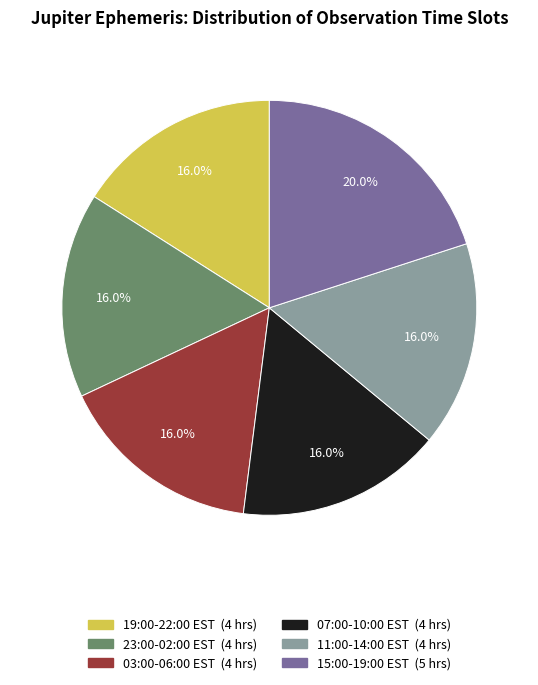

How many segments does this pie chart have?

6